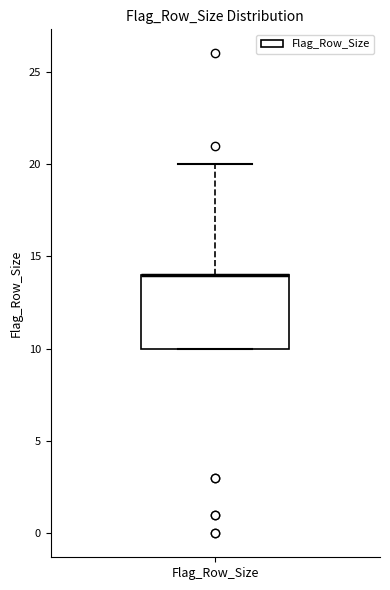

Read this box plot against the y-axis: the position of the median line, the range covered by the box, and the ends of both whiskers. The values are not printed on the chart, so give them approximately, as read against the axis.

median 14 (drawn on the box's upper edge), box 10 to 14, whiskers 10 to 20